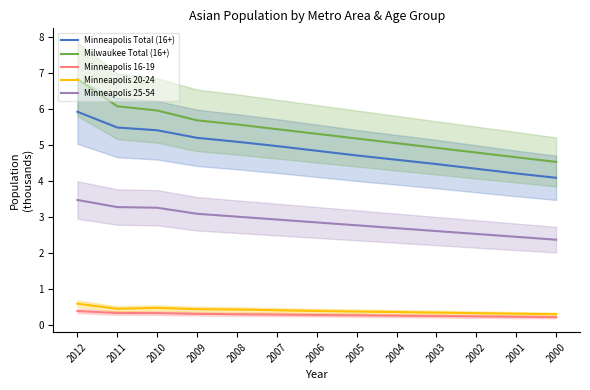

The Minneapolis Total (16+) series shows 6.5 at 2005. True or false?

False